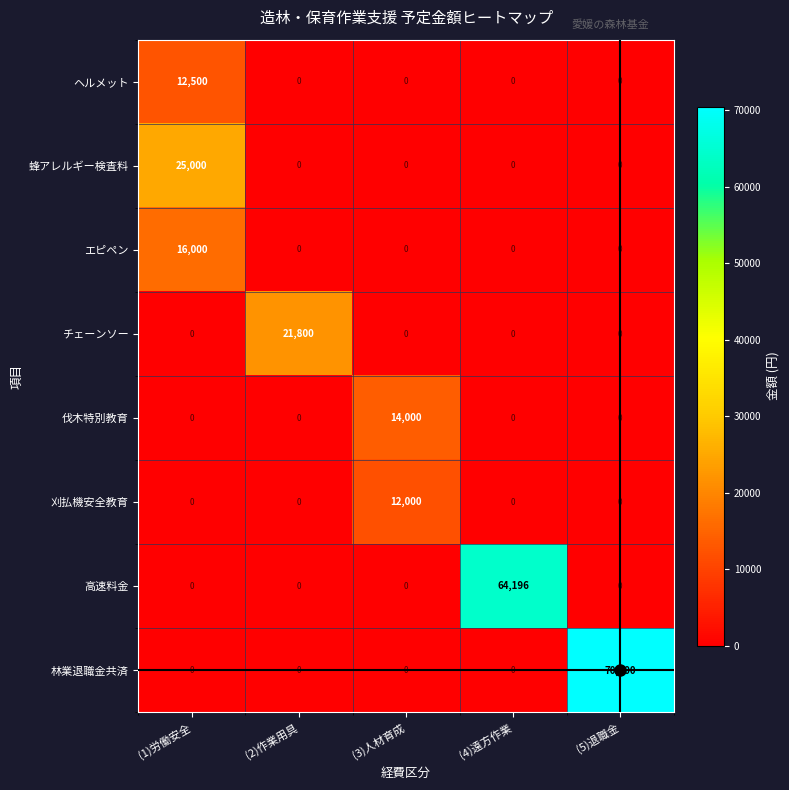

What is the difference between the maximum and minimum values in the 伐木特別教育 series?

14000